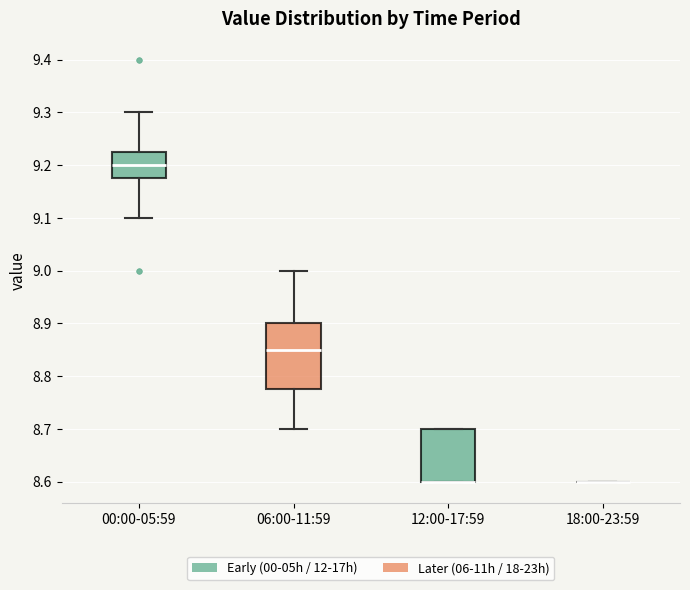

Reading left to right, read every box against the y-axis: the position of its median line, the range the box covers, and the ends of its whiskers. The values are not printed on the chart, so give them approximately, as read against the axis.

00:00-05:59: median 9.20, box 9.18 to 9.23, whiskers 9.10 to 9.30
06:00-11:59: median 8.85, box 8.78 to 8.90, whiskers 8.70 to 9.00
12:00-17:59: median 8.60 (drawn on the box's lower edge), box 8.60 to 8.70, whiskers 8.60 to 8.70
18:00-23:59: box collapsed to a line at 8.60, whiskers 8.60 to 8.60